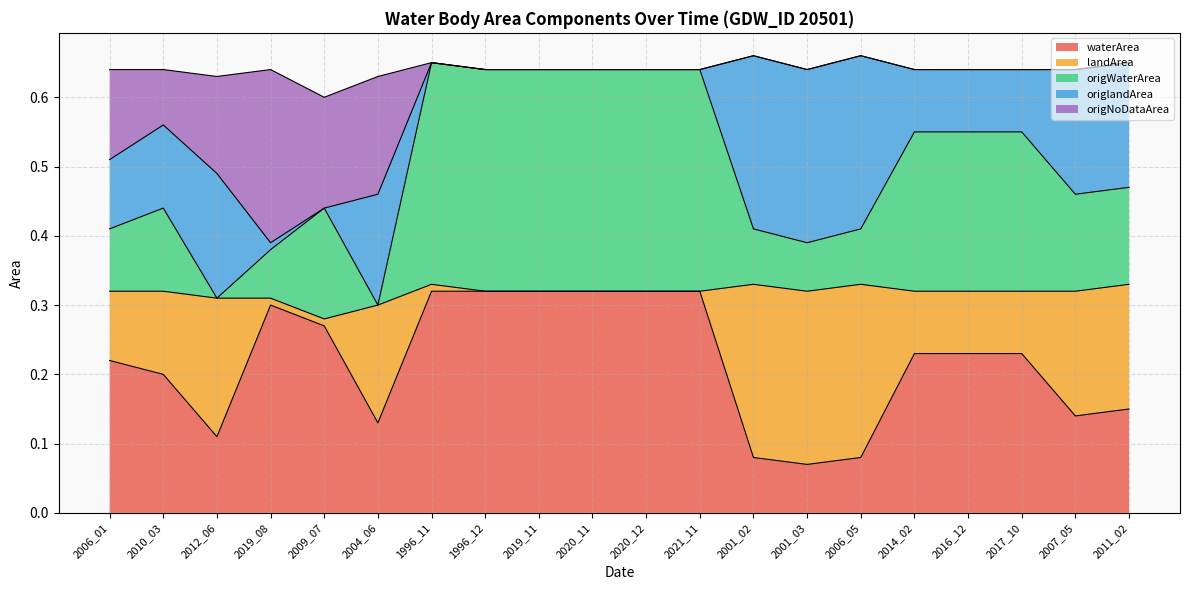

The value of waterArea at 2012_06 is 0.2. True or false?

False